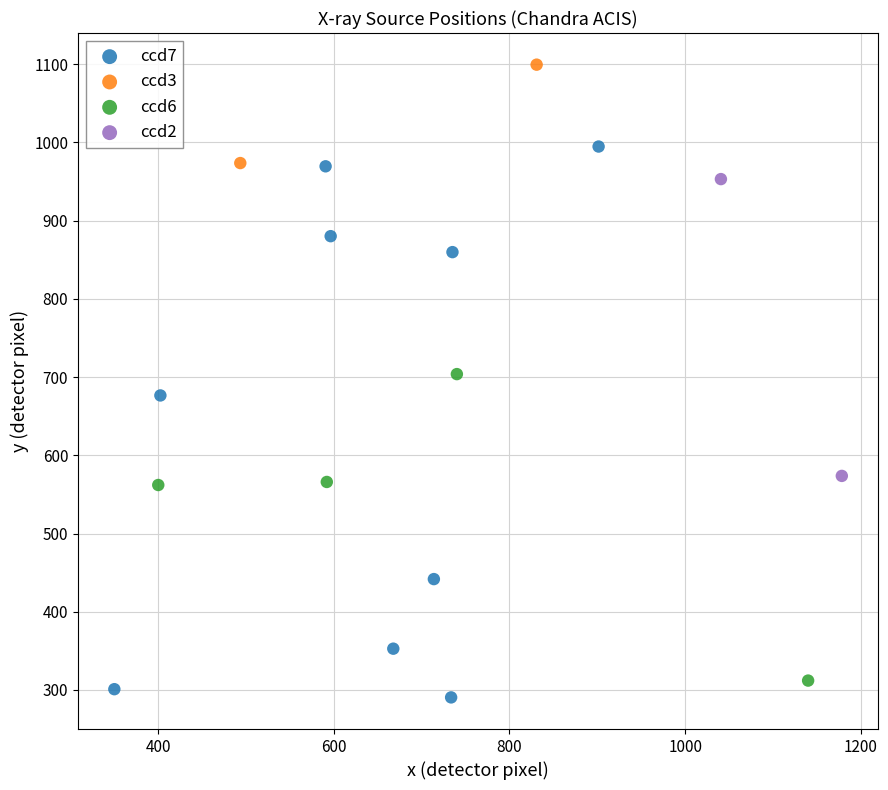

Which series contains the lowest Y value?

ccd7